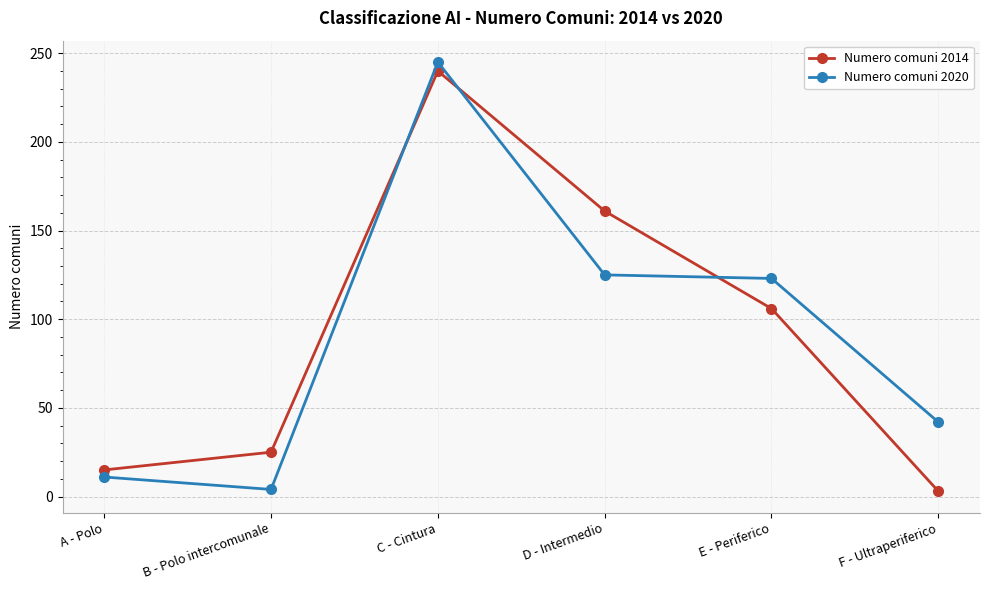

What is the label of the 1st point from the left?

A - Polo